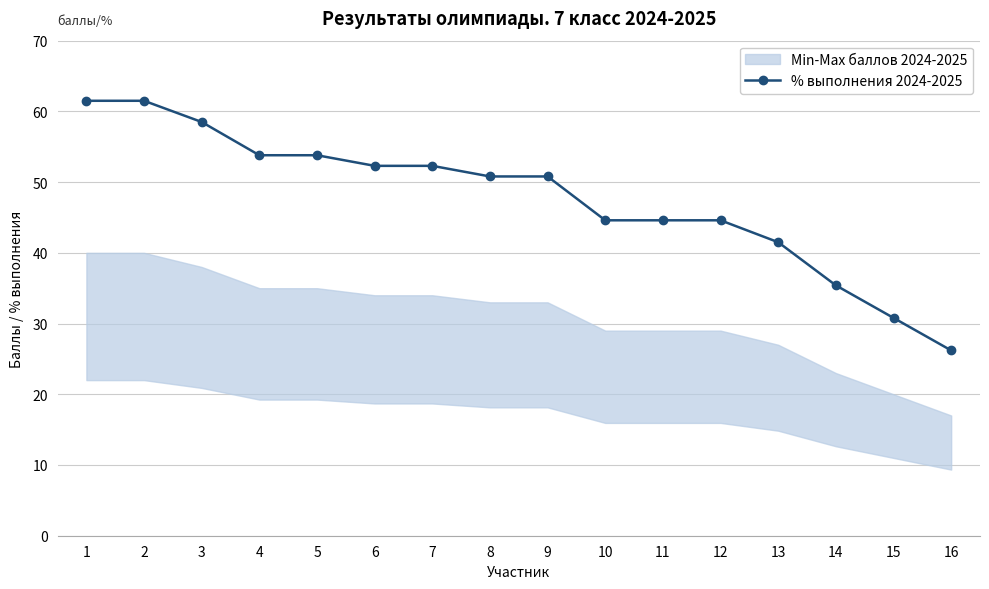

The value at 9 is 50.8. True or false?

True